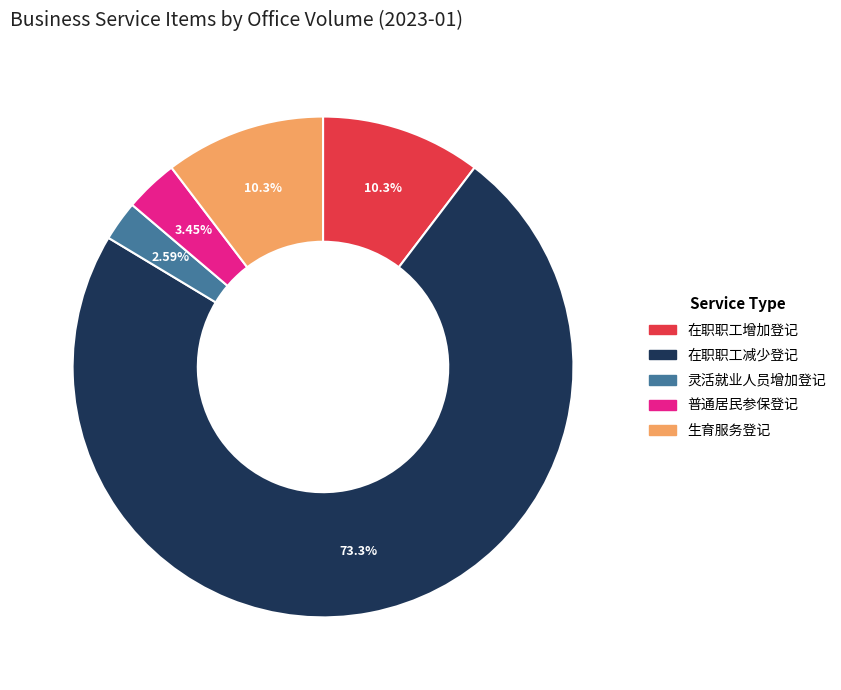

Is there a majority slice in this chart?

Yes